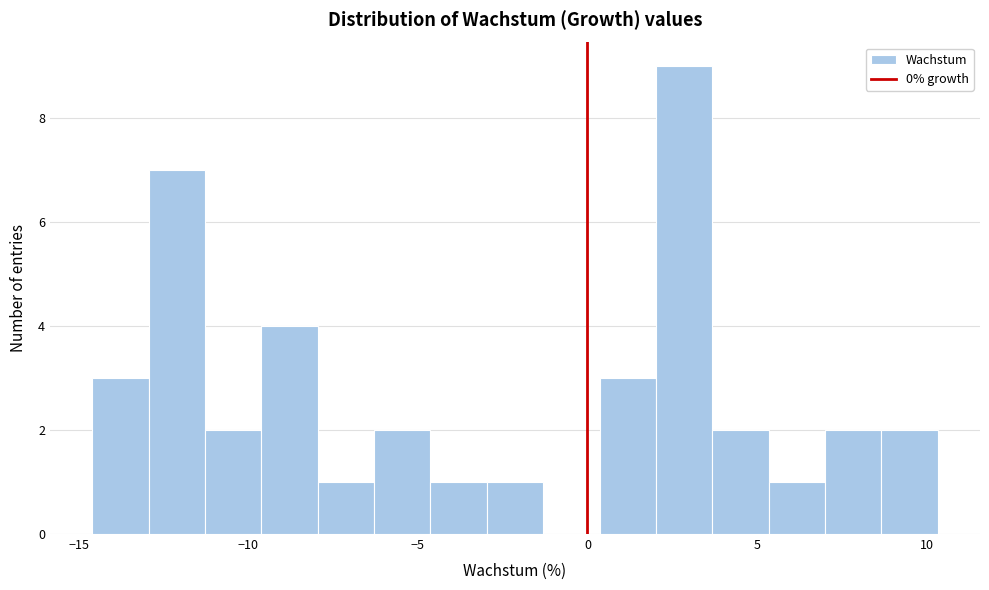

Read against the x-axis, roughly where is the centre of the tallest bar?

3.0